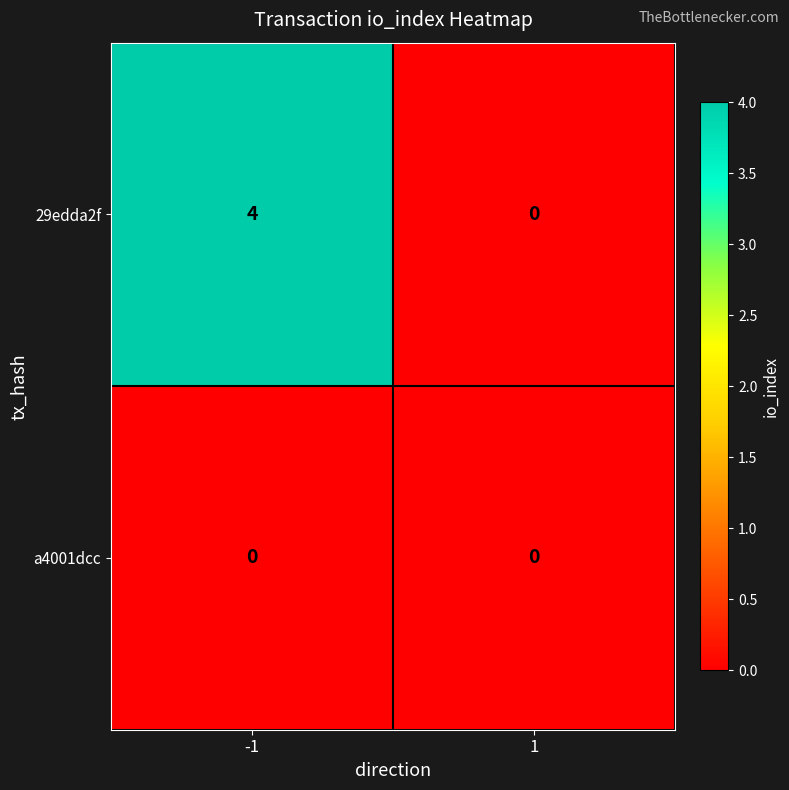

Rank the series at -1 from lowest to highest value.

a4001dcc, 29edda2f